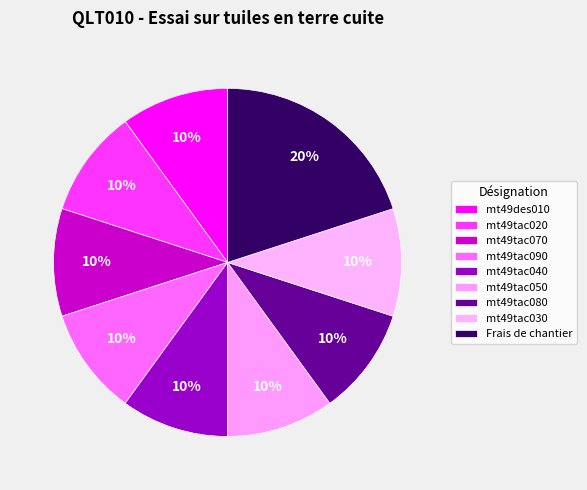

Which category has the biggest portion of the pie?

Frais de chantier